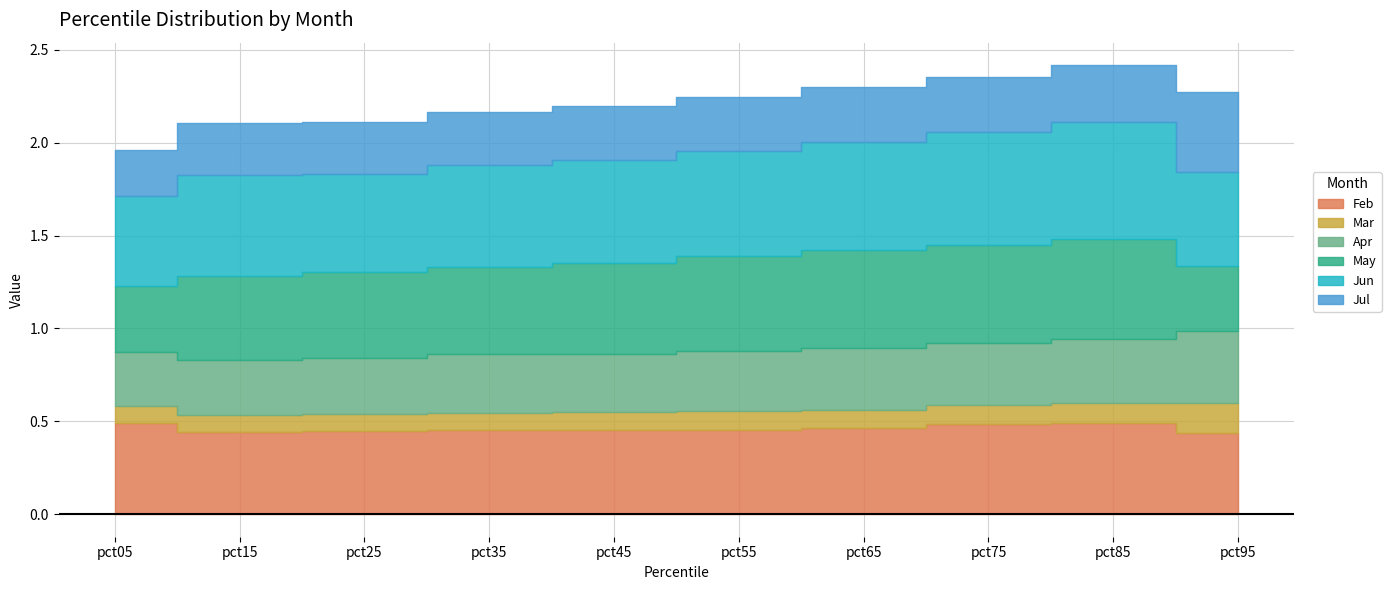

True or false: Jun and Feb cross at least once.

True